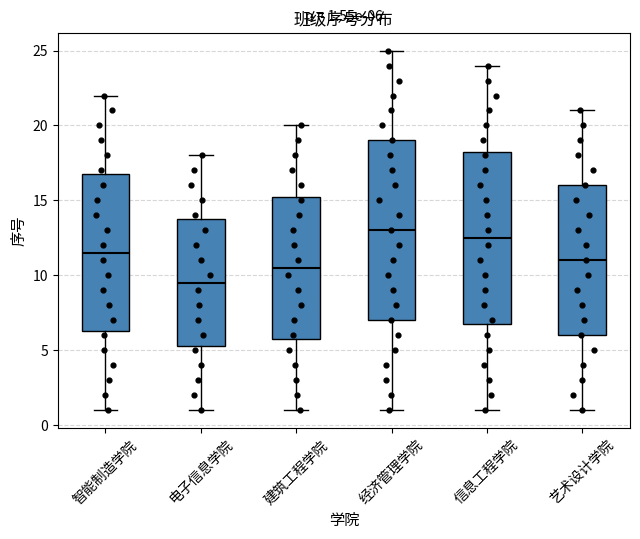

Which box has the highest median line?

经济管理学院